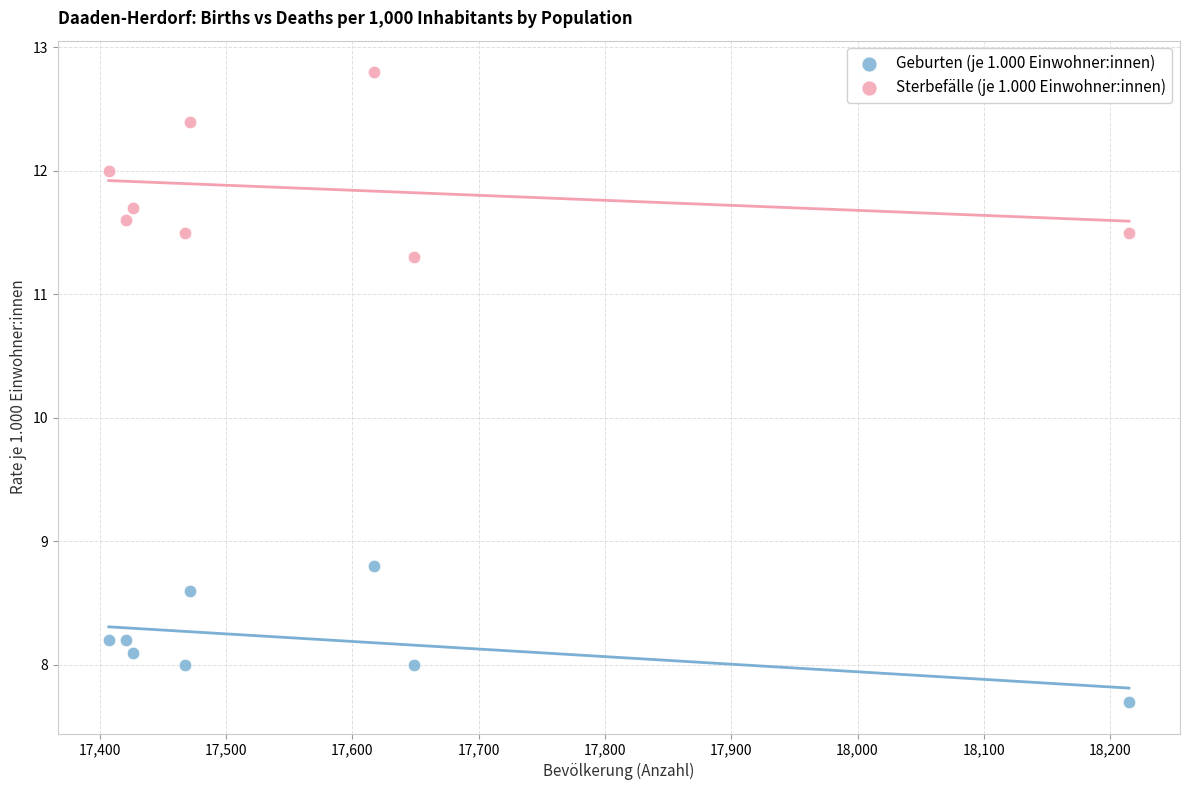

Which series contains the lowest Y value?

Geburten (je 1.000 Einwohner:innen)